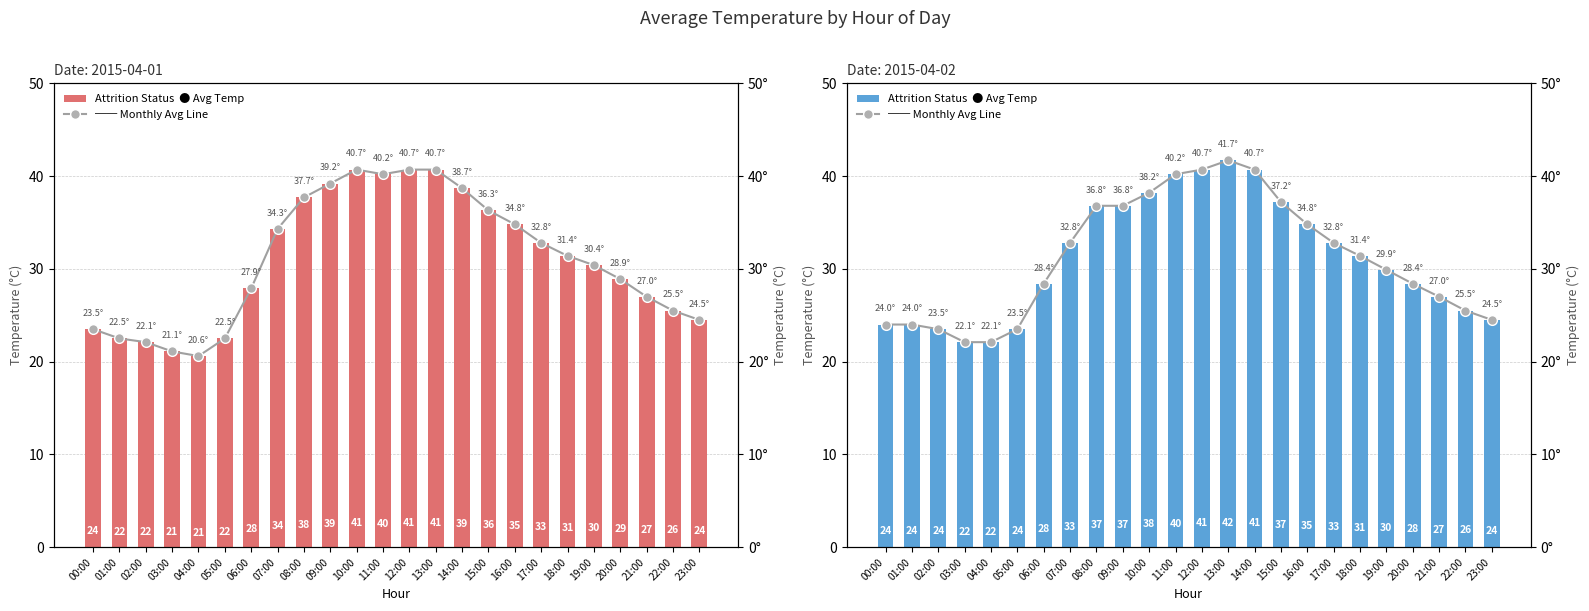

What is the label of the 8th bar from the right?

16:00